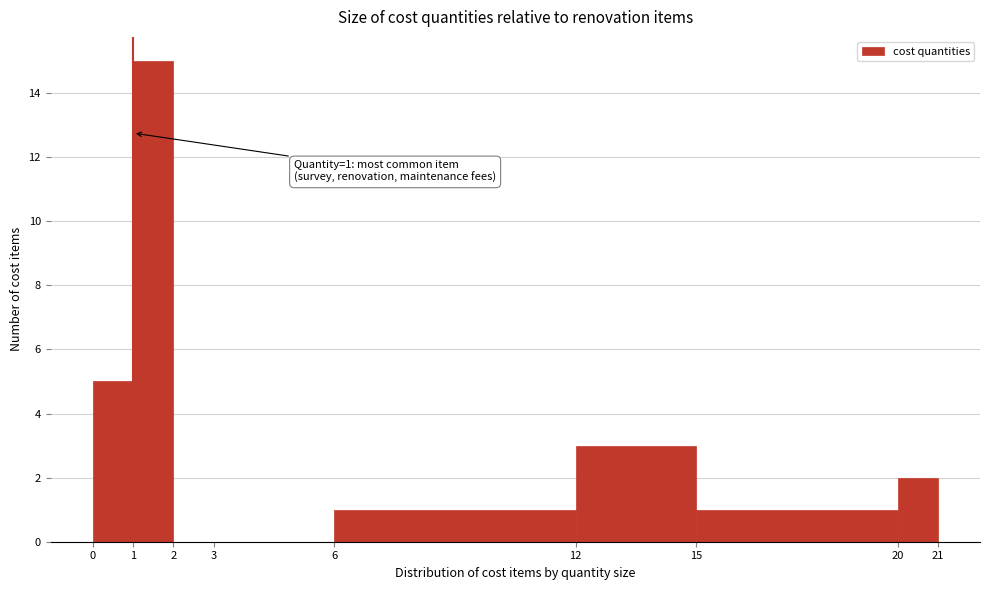

Which range on the x-axis has the tallest bar?

1 to 2